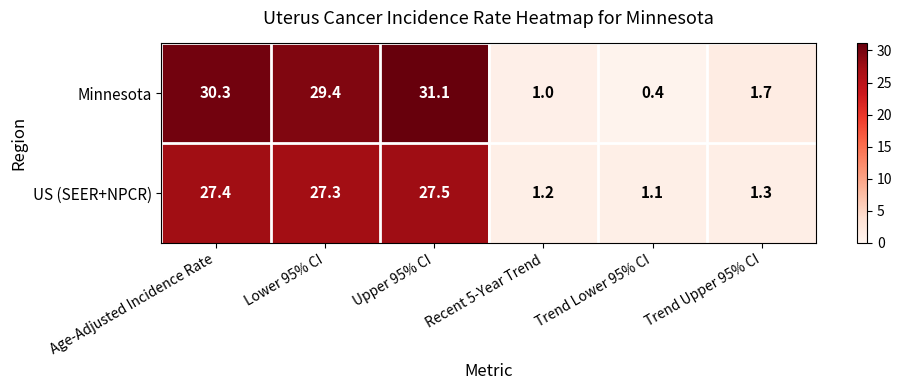

What is the approximate value of Minnesota at Upper 95% CI?

31.1